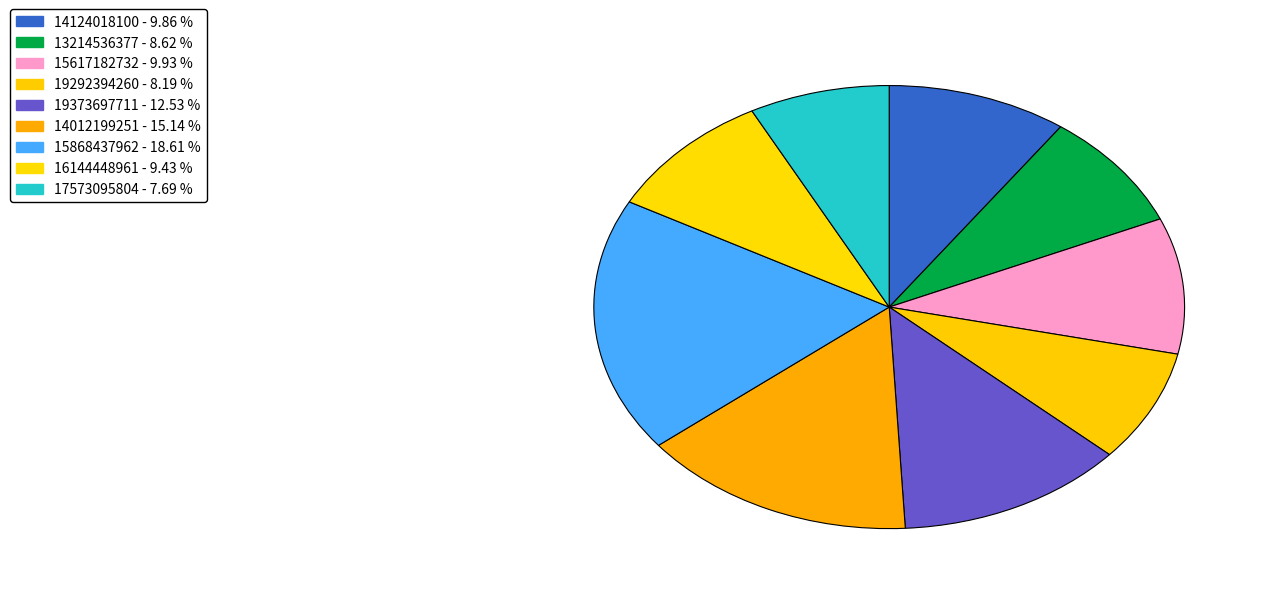

Is there any slice that represents more than half of the pie?

No